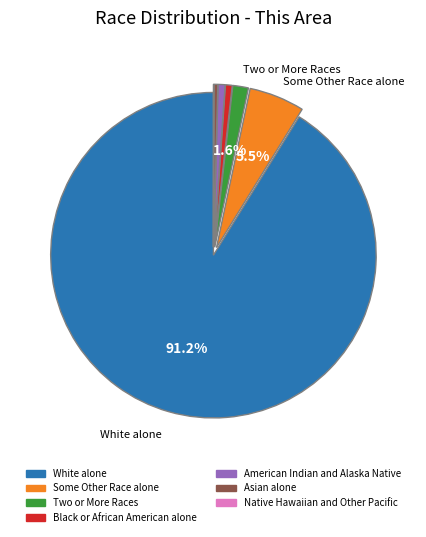

What is the largest slice in the pie chart?

White alone